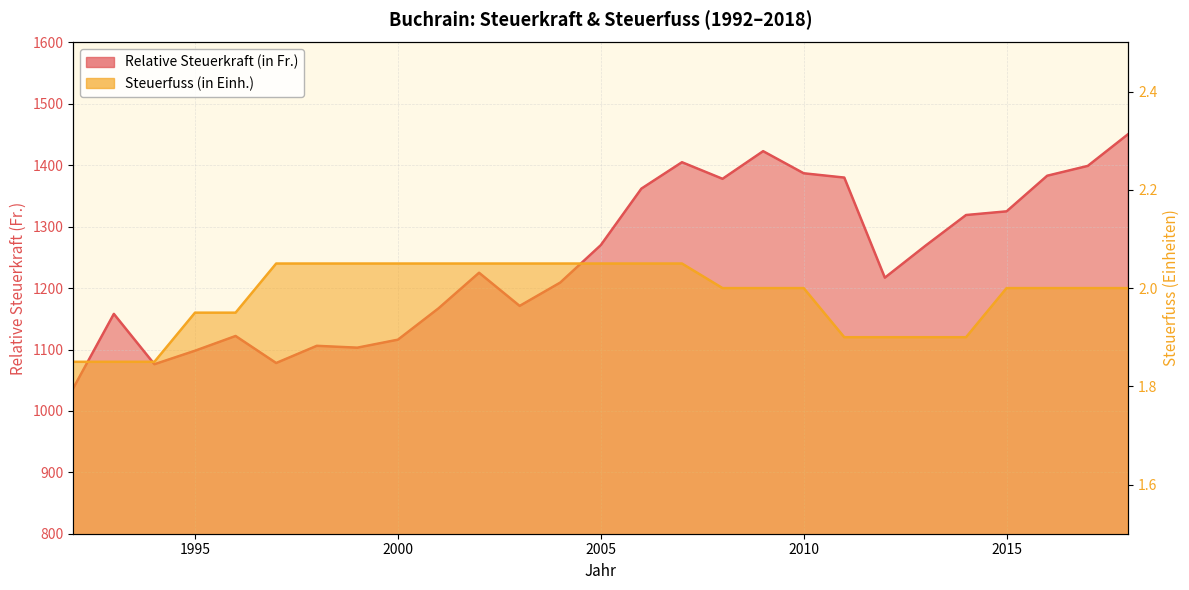

Which category has the highest value across all series?

2018